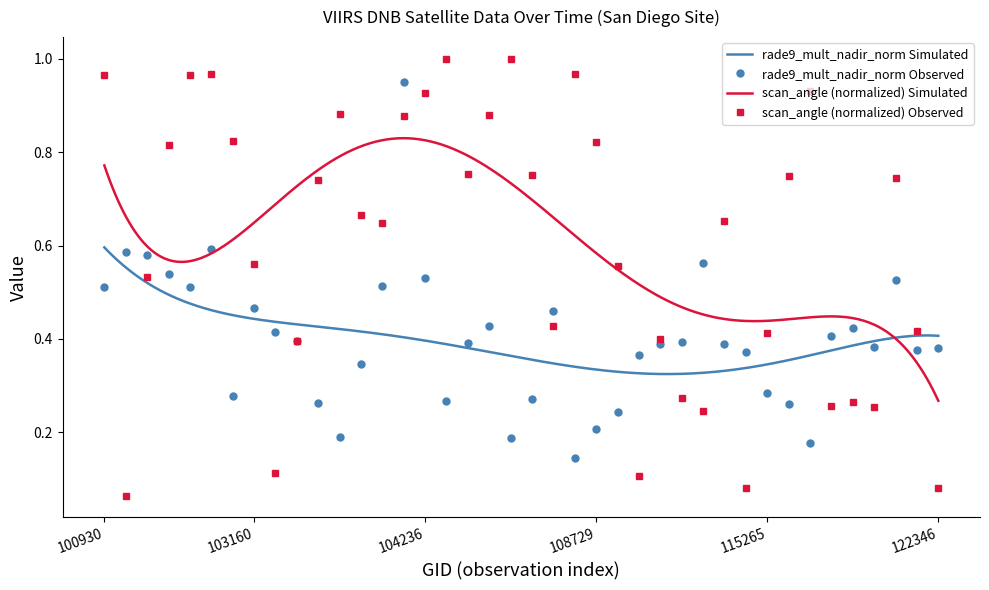

What are all the series names shown in the legend?

rade9_mult_nadir_norm, scan_angle